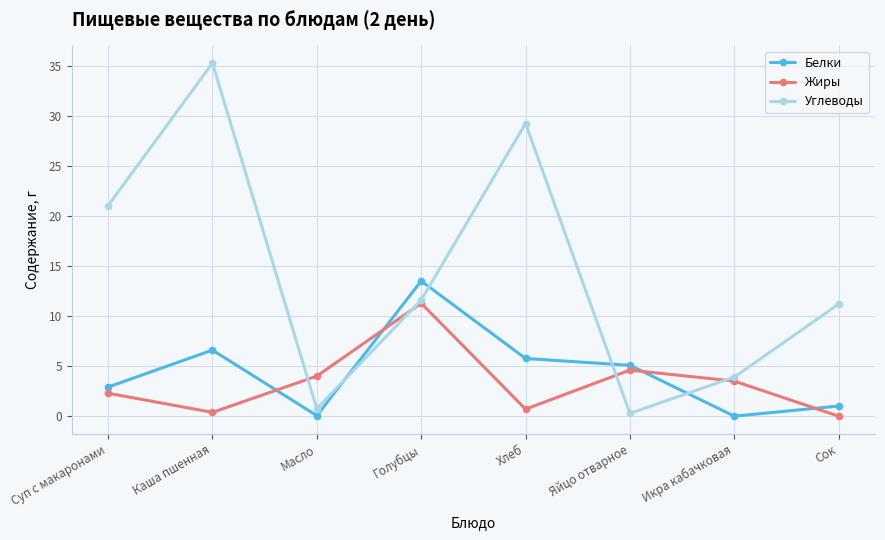

What is the value of the Белки point at the 1st from the left?

2.9